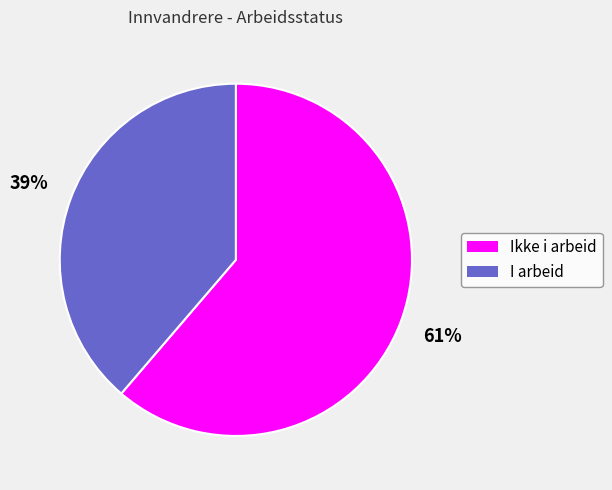

To the nearest percent, what is the combined percentage of Ikke i arbeid and I arbeid?

100%